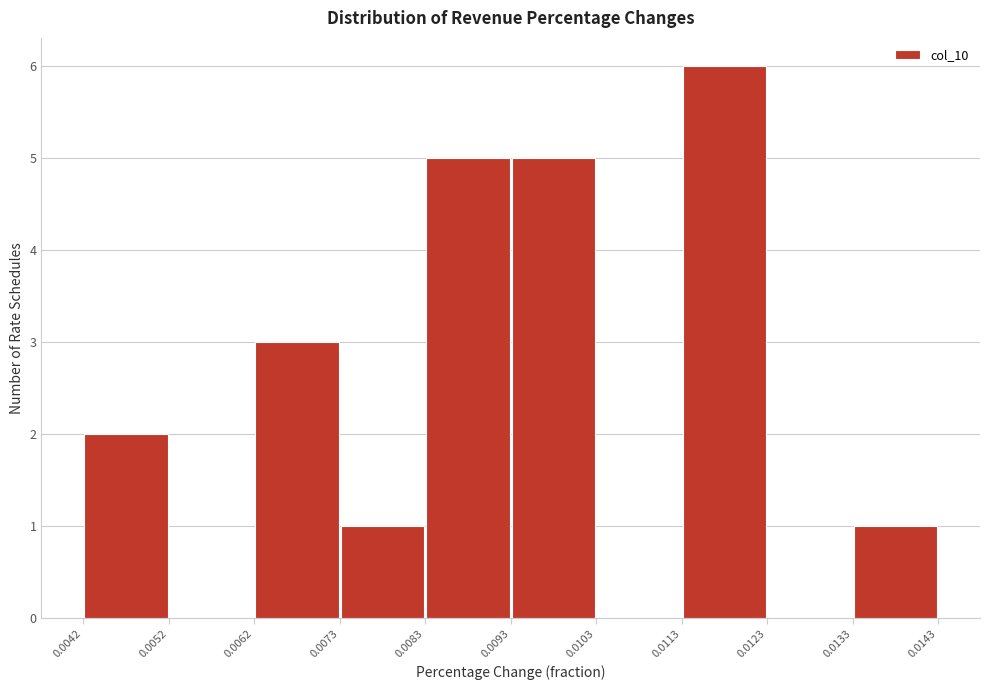

Reading left to right, list every bar in this chart as the range it spans on the x-axis followed by its height. The values are not printed on the chart, so give them approximately, as read against the axis.

0.0042 to 0.0052: 2
0.0052 to 0.0062: 0
0.0062 to 0.0073: 3
0.0073 to 0.0083: 1
0.0083 to 0.0093: 5
0.0093 to 0.0103: 5
0.0103 to 0.0113: 0
0.0113 to 0.0123: 6
0.0123 to 0.0133: 0
0.0133 to 0.0143: 1